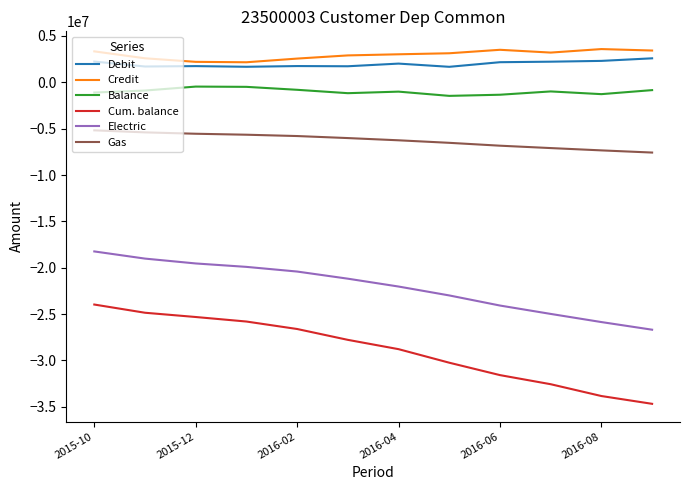

Does the chart display data point markers on the line(s)?

No